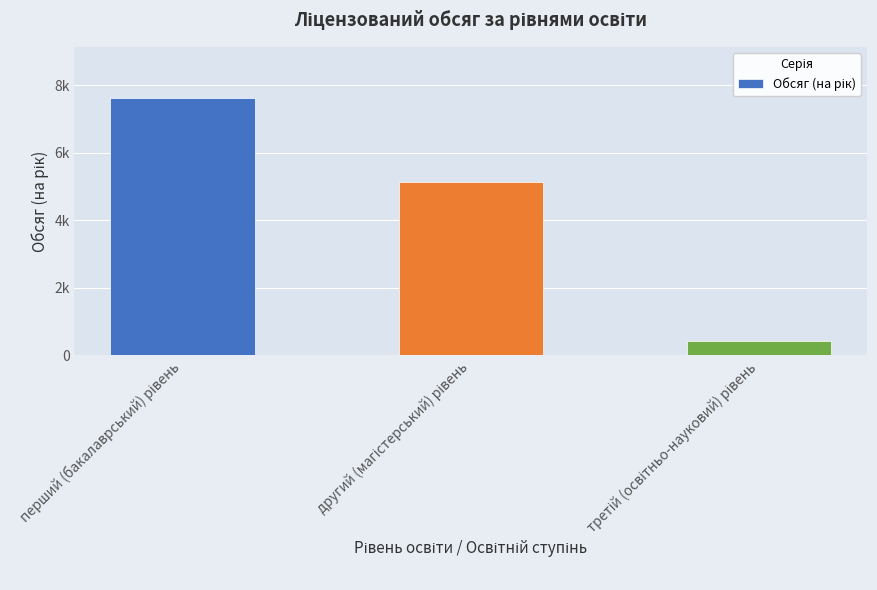

The chart shows a value of 435 at третій (освітньо-науковий) рівень. True or false?

True